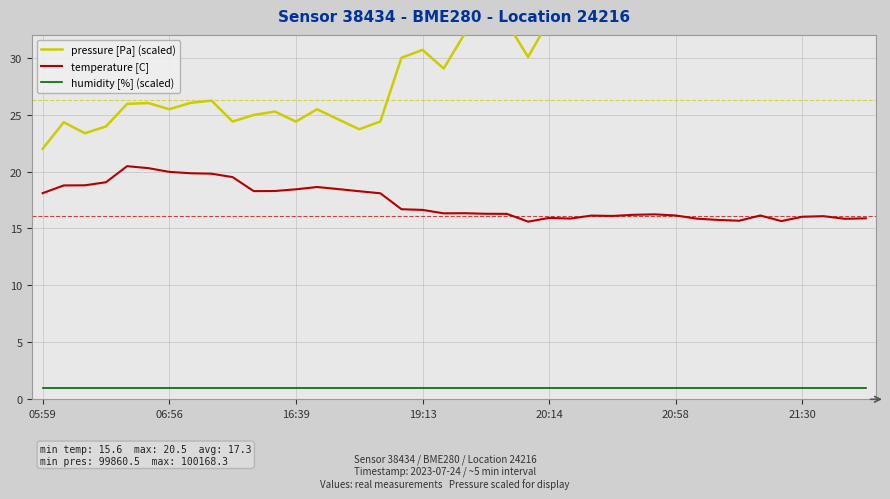

True or false: temperature [C] has more than 2 interior local peaks.

True